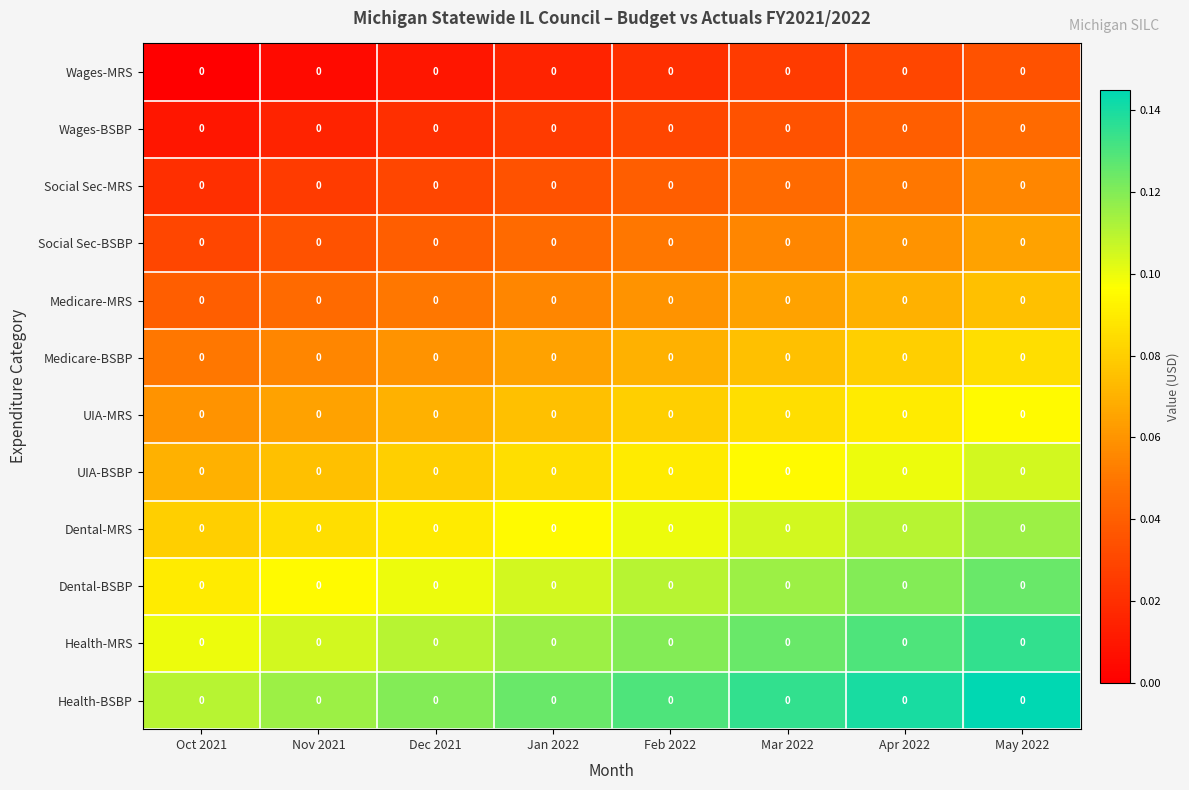

Count the Dental-MRS values in the range 0 to 1.

8